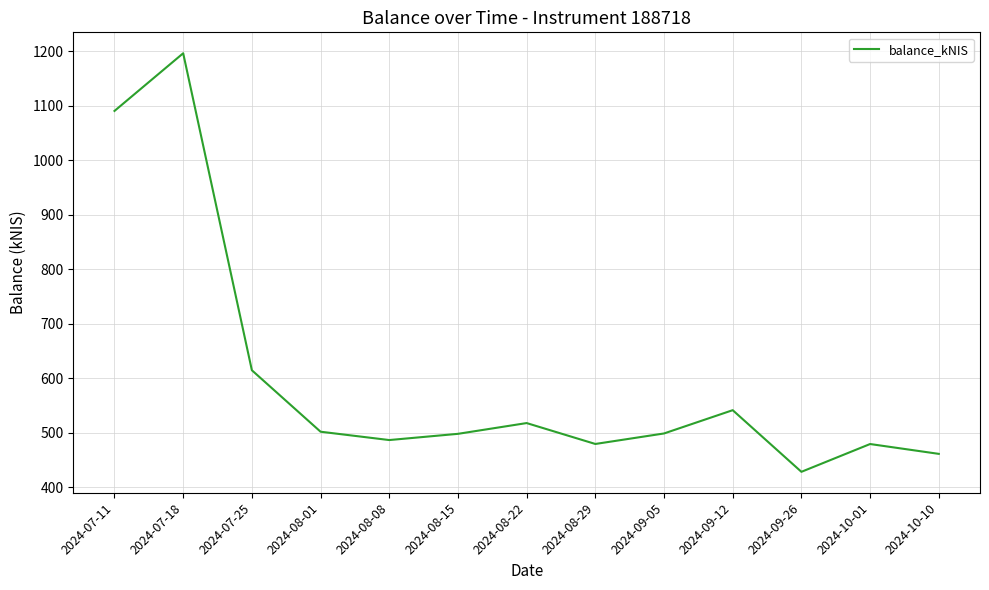

True or false: the data shows 498.4 at 2024-09-05.

True